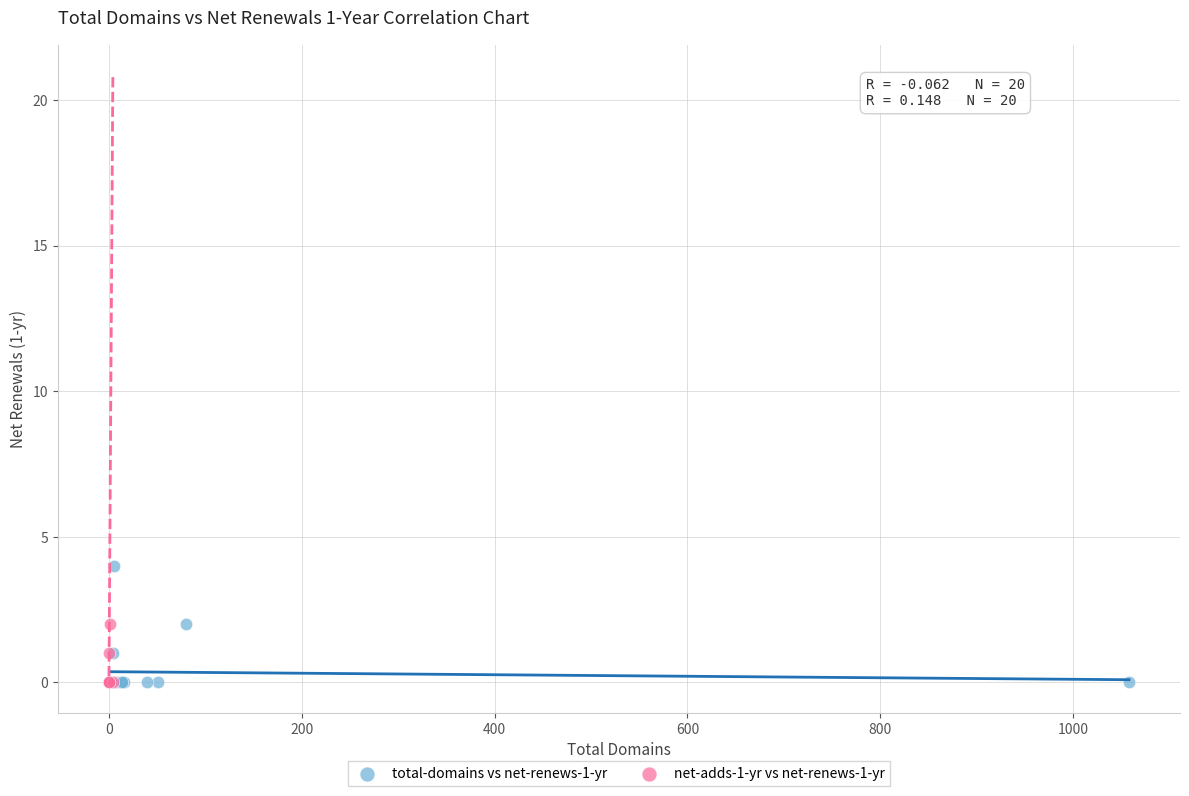

Which series contains the highest Y value?

total-domains vs net-renews-1-yr